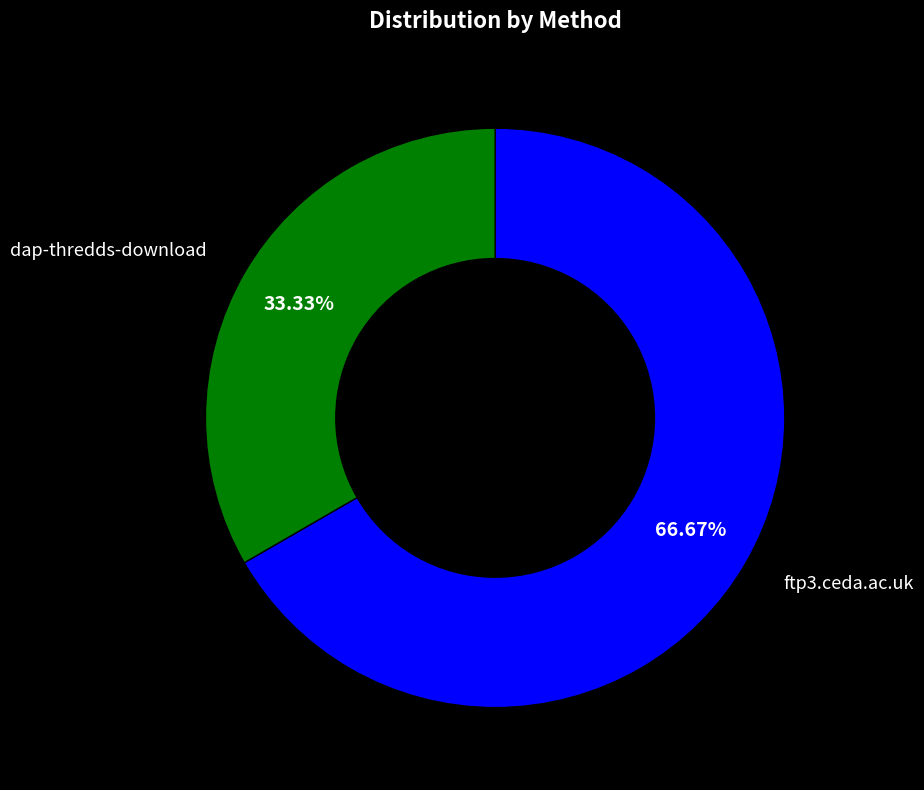

Is there a majority slice in this chart?

Yes